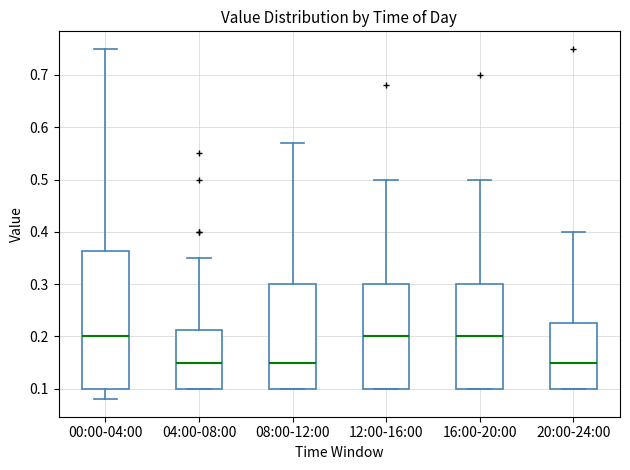

Reading left to right, transcribe this box plot: for each box, give where its median line is, the range the box spans, and where its two whiskers end, as read against the y-axis. The values are not printed on the chart, so give them approximately, as read against the axis.

00:00-04:00: median 0.20, box 0.10 to 0.36, whiskers 0.08 to 0.75
04:00-08:00: median 0.15, box 0.10 to 0.21, whiskers 0.10 to 0.35
08:00-12:00: median 0.15, box 0.10 to 0.30, whiskers 0.10 to 0.57
12:00-16:00: median 0.20, box 0.10 to 0.30, whiskers 0.10 to 0.50
16:00-20:00: median 0.20, box 0.10 to 0.30, whiskers 0.10 to 0.50
20:00-24:00: median 0.15, box 0.10 to 0.23, whiskers 0.10 to 0.40